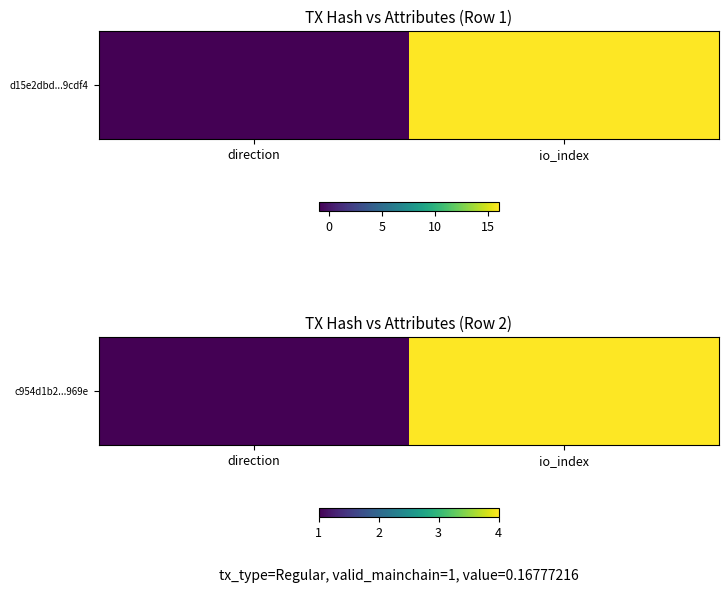

What is the difference between the maximum and minimum values?

3